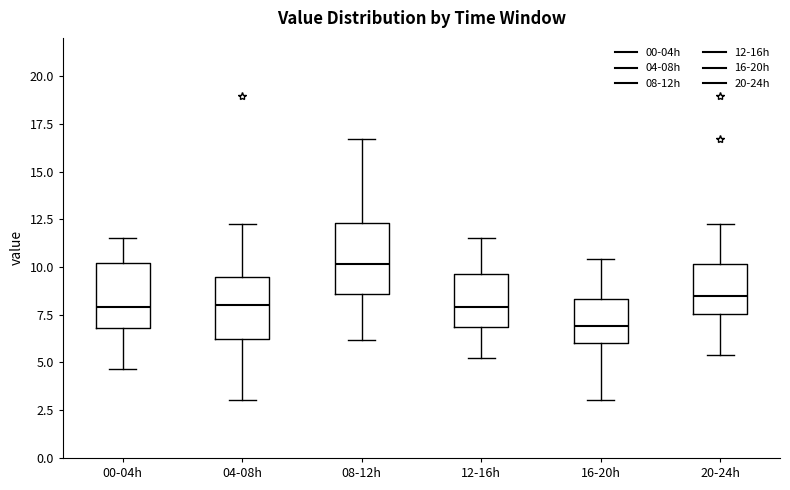

Reading left to right, read every box against the y-axis: the position of its median line, the range the box covers, and the ends of its whiskers. The values are not printed on the chart, so give them approximately, as read against the axis.

00-04h: median 8.0, box 7.0 to 10.0, whiskers 4.5 to 11.5
04-08h: median 8.0, box 6.5 to 9.5, whiskers 3.0 to 12.0
08-12h: median 10.0, box 8.5 to 12.5, whiskers 6.0 to 16.5
12-16h: median 8.0, box 7.0 to 9.5, whiskers 5.0 to 11.5
16-20h: median 7.0, box 6.0 to 8.5, whiskers 3.0 to 10.5
20-24h: median 8.5, box 7.5 to 10.0, whiskers 5.5 to 12.0